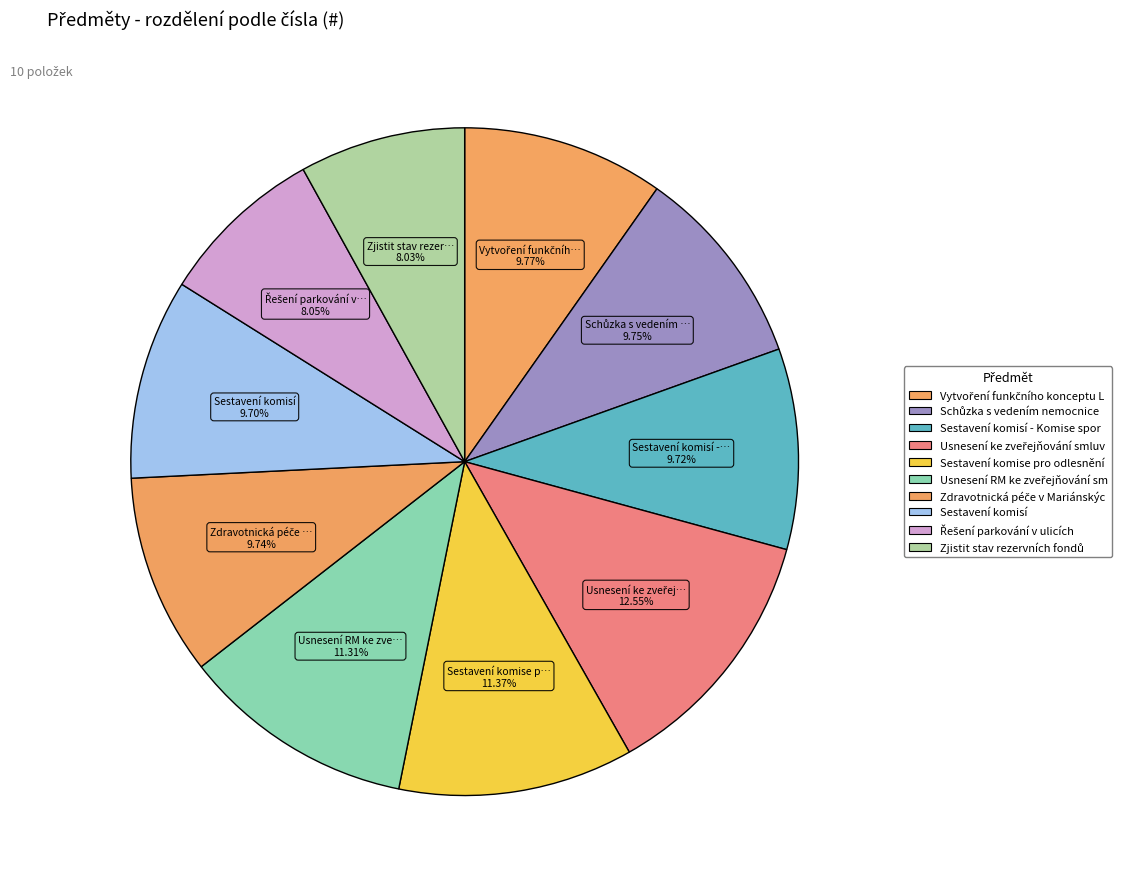

How many segments does this pie chart have?

10